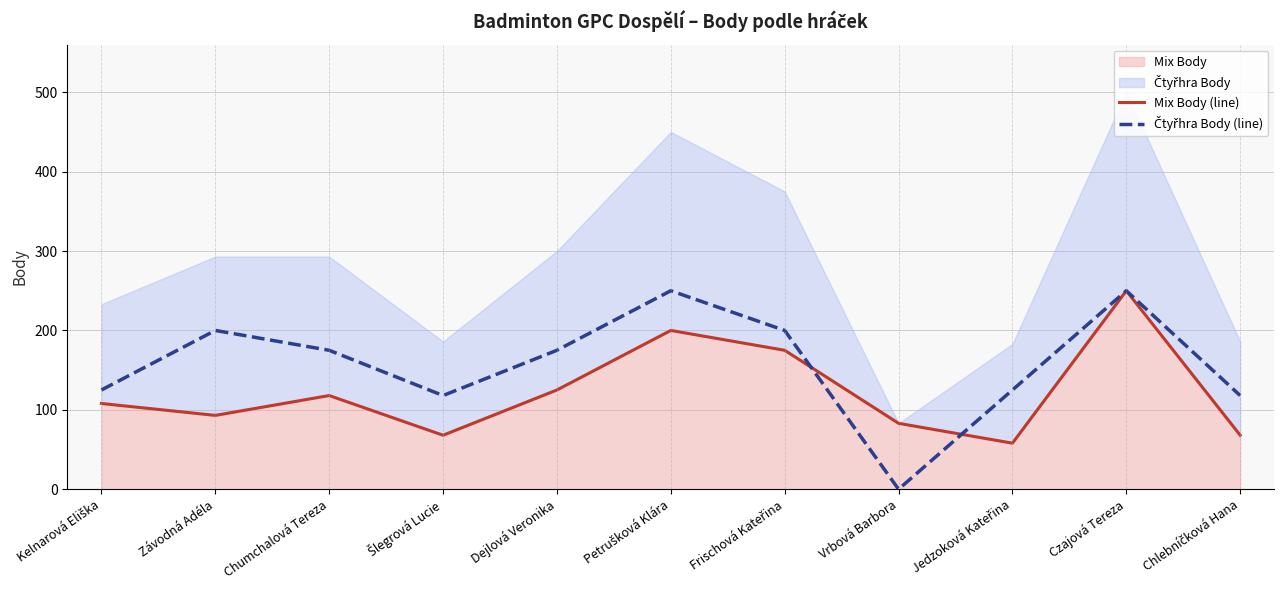

How many lines are shown in the chart?

2